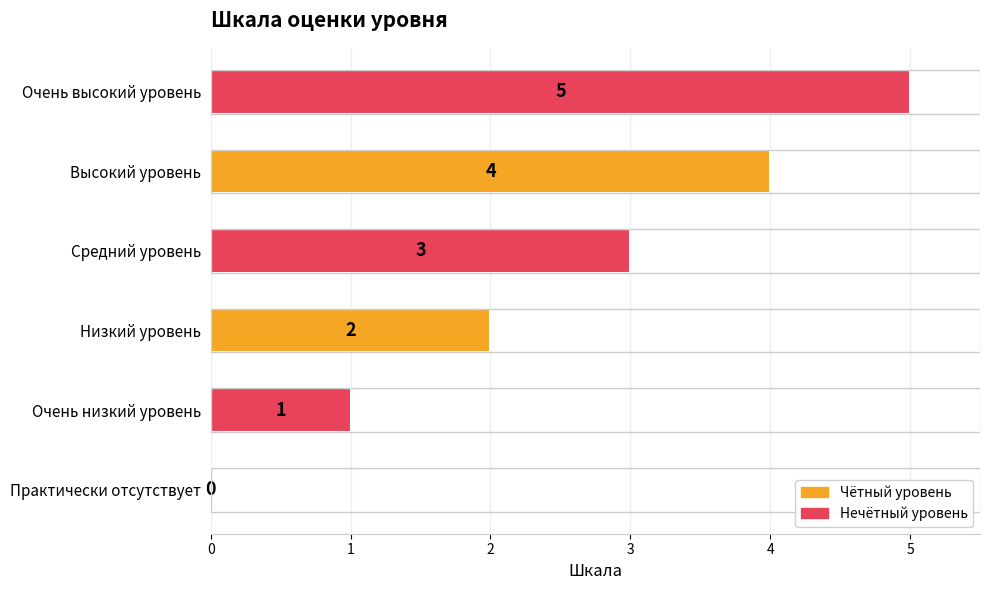

Which category has the highest value across all series?

Очень высокий уровень